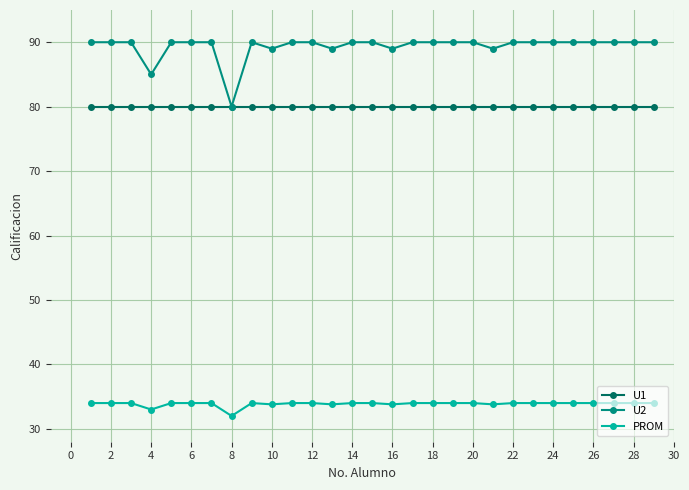

What is the smallest value displayed?

32.0